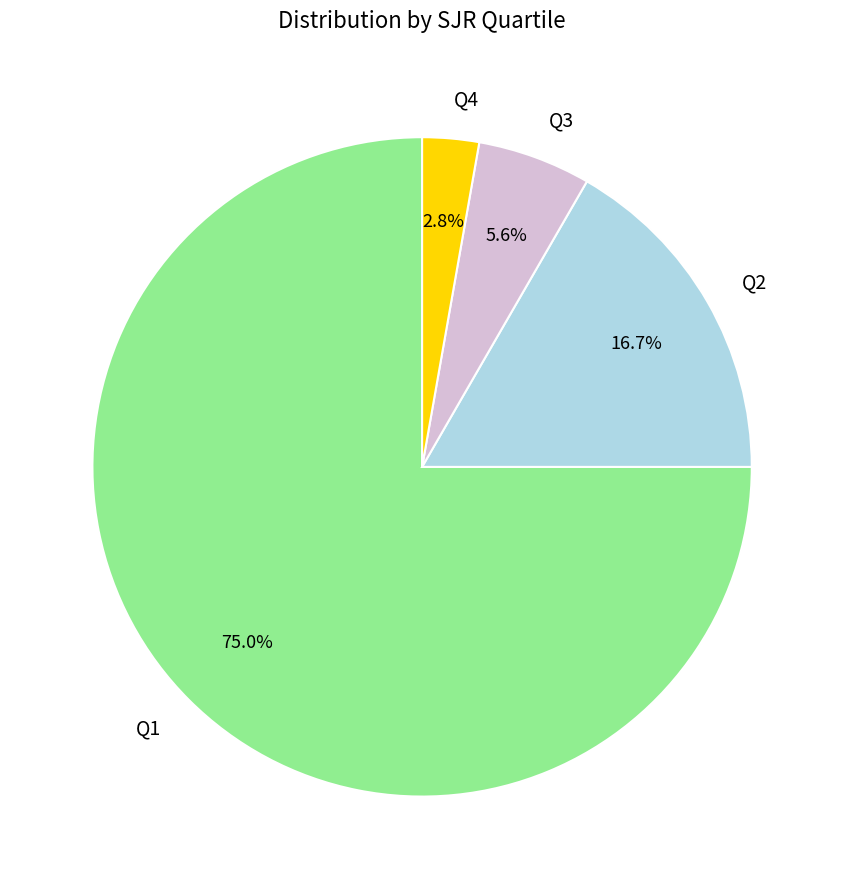

Which has a higher value, Q1 or Q3?

Q1